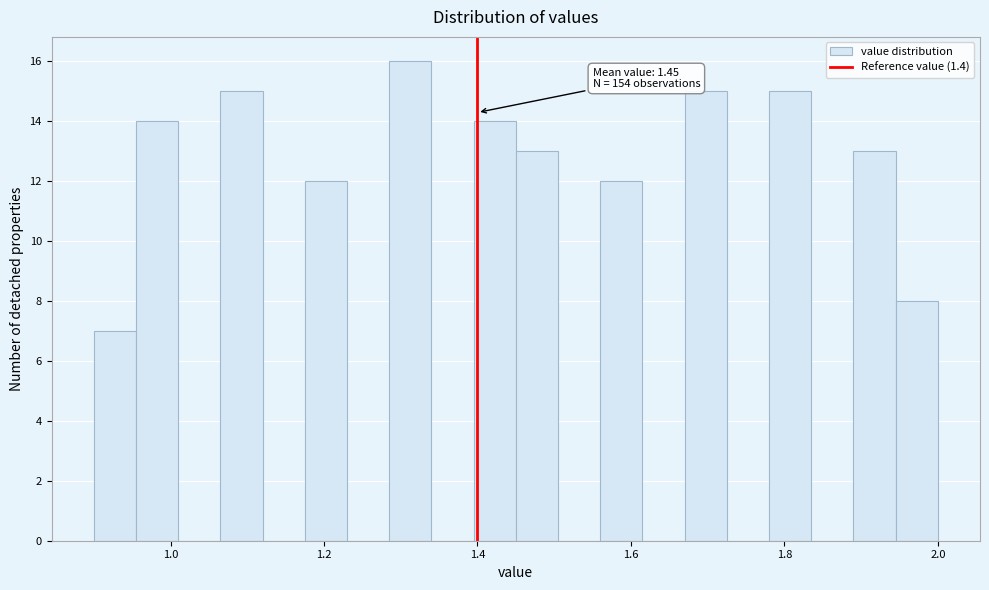

Read against the x-axis, roughly where is the centre of the tallest bar?

1.32